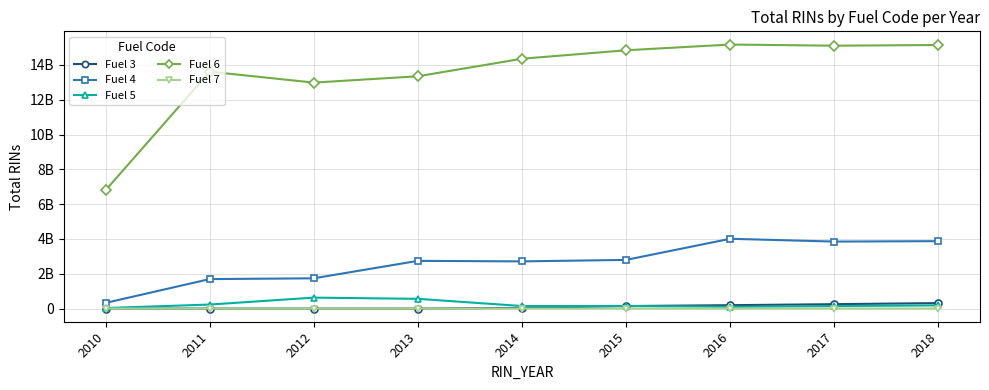

What are all the series names shown in the legend?

Fuel 3, Fuel 4, Fuel 5, Fuel 6, Fuel 7